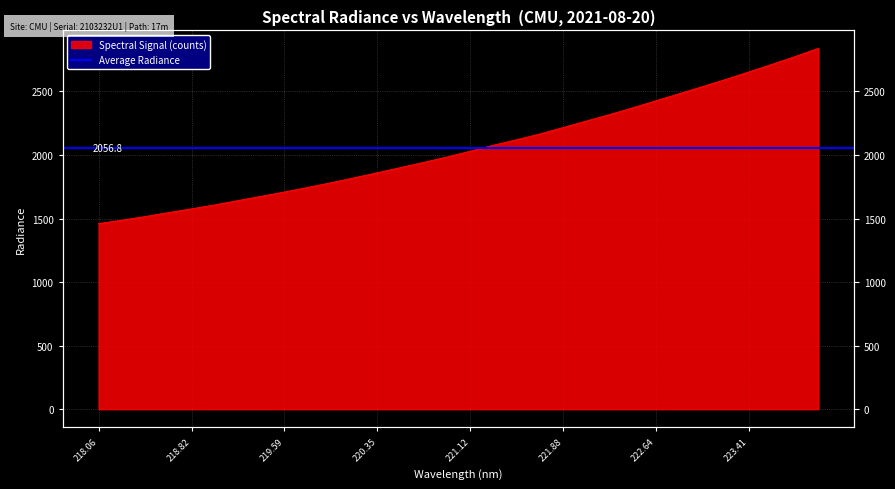

List the labels in order of value, smallest first.

218.0596, 218.2508, 218.442, 218.6332, 218.8244, 219.0156, 219.2067, 219.3979, 219.589, 219.7801, 219.9712, 220.1623, 220.3533, 220.5444, 220.7354, 220.9264, 221.1174, 221.3083, 221.4993, 221.6902, 221.8812, 222.0721, 222.263, 222.4538, 222.6447, 222.8355, 223.0264, 223.2172, 223.408, 223.5987, 223.7895, 223.9802